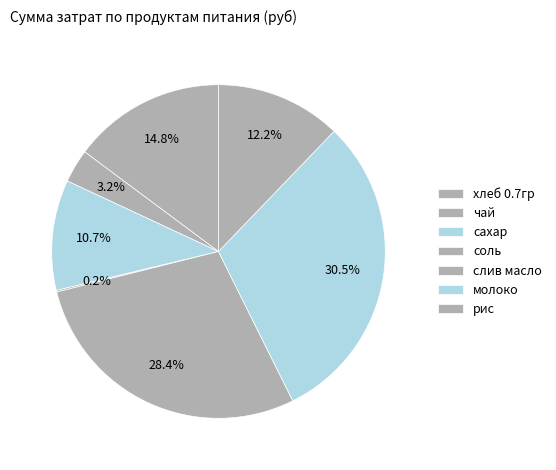

Does any single category account for the majority?

No